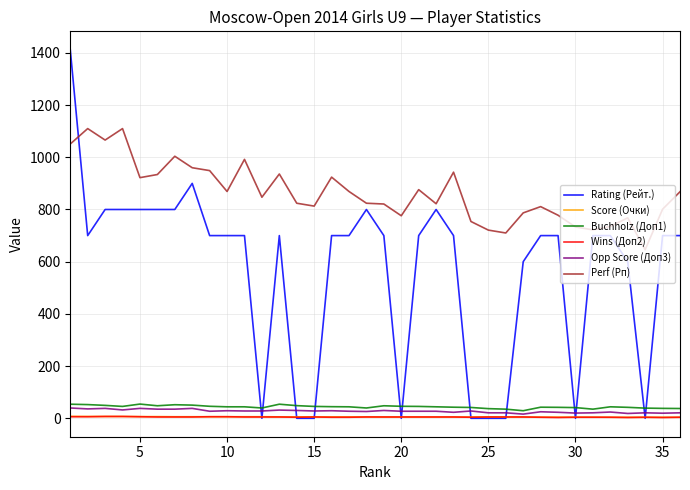

Which series has the widest spread of values?

Rating (Рейт.)